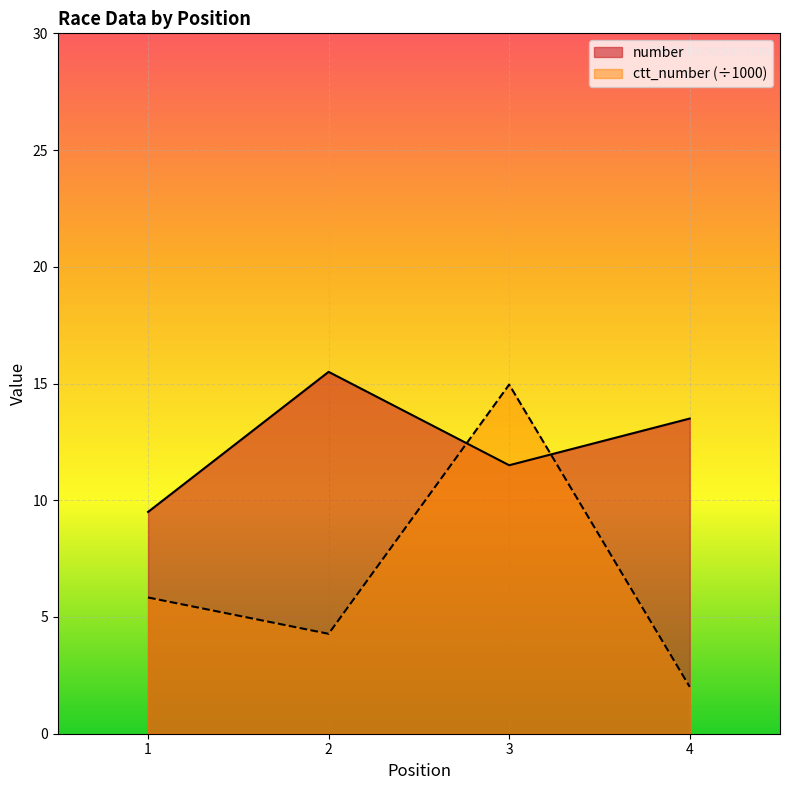

What is the difference between the second highest and second lowest values in the number series?

2.0